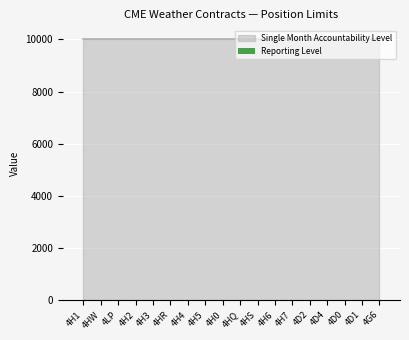

What are all the series names shown in the legend?

Reporting Level, Single Month Accountability Level